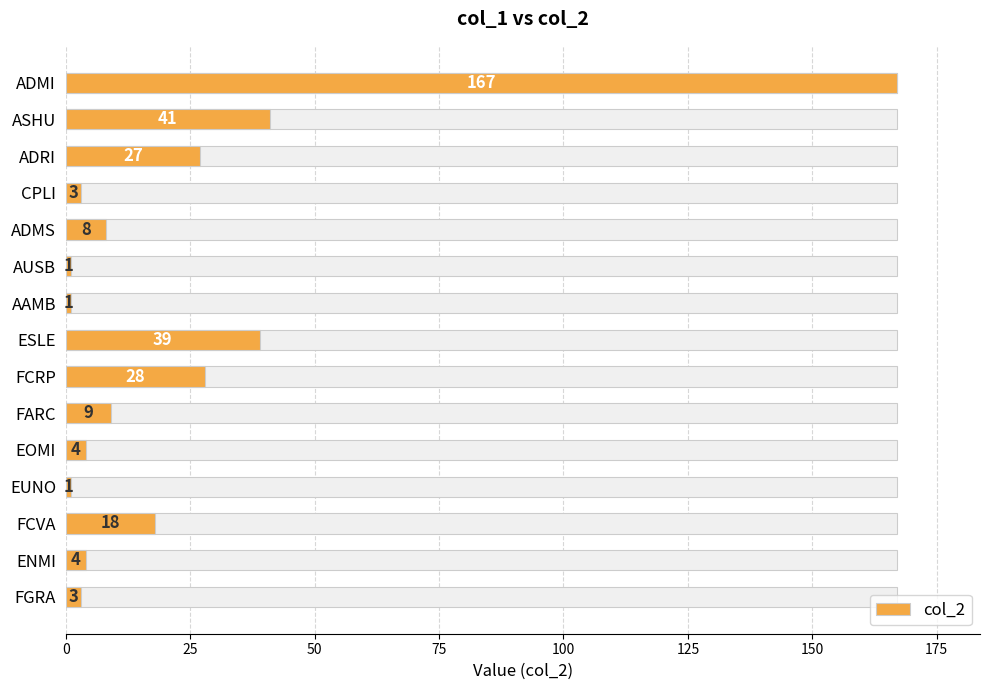

How many values are below 8?

7